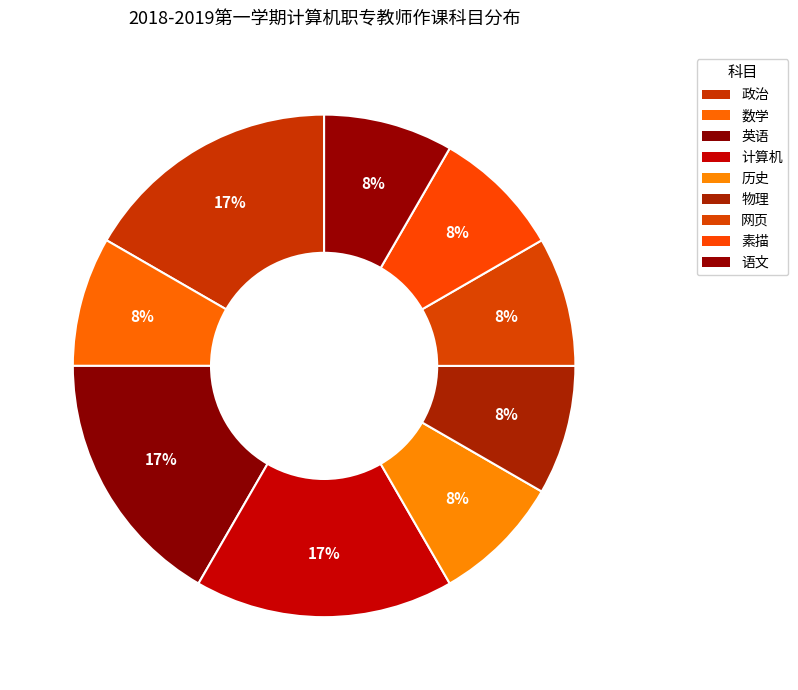

How many segments does this pie chart have?

9